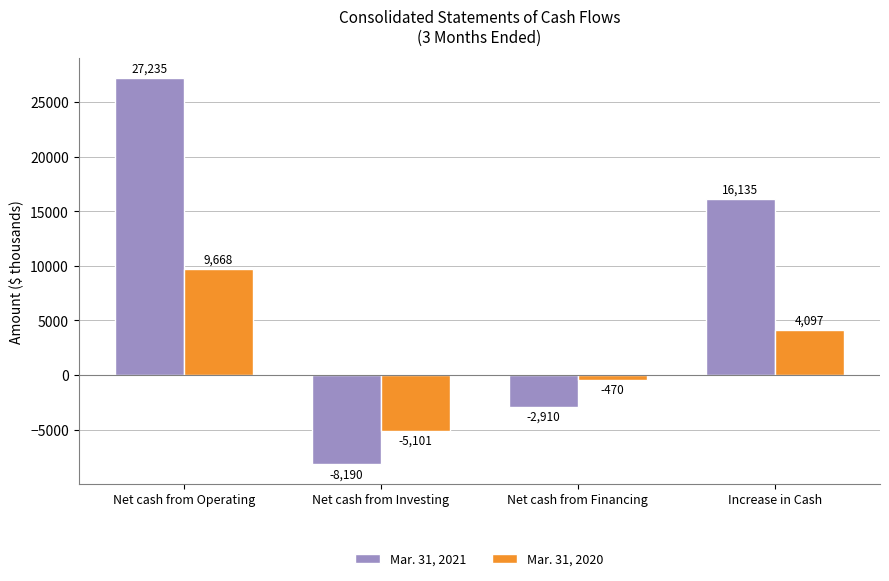

How many values in the Mar. 31, 2020 series are below 4097?

2